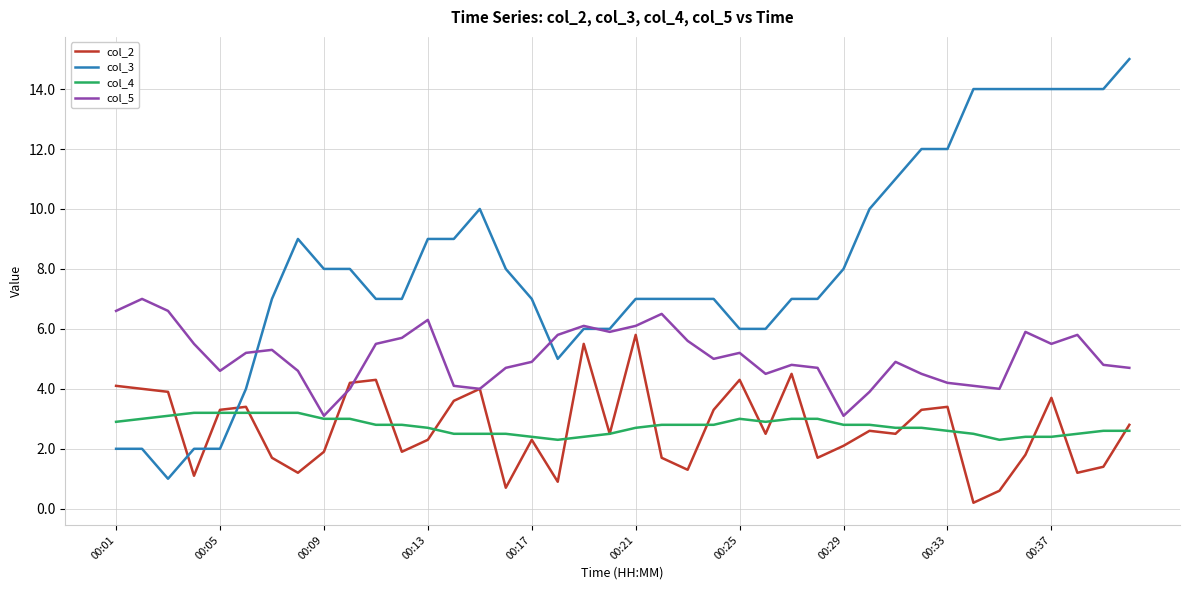

What is the greatest value displayed?

15.0